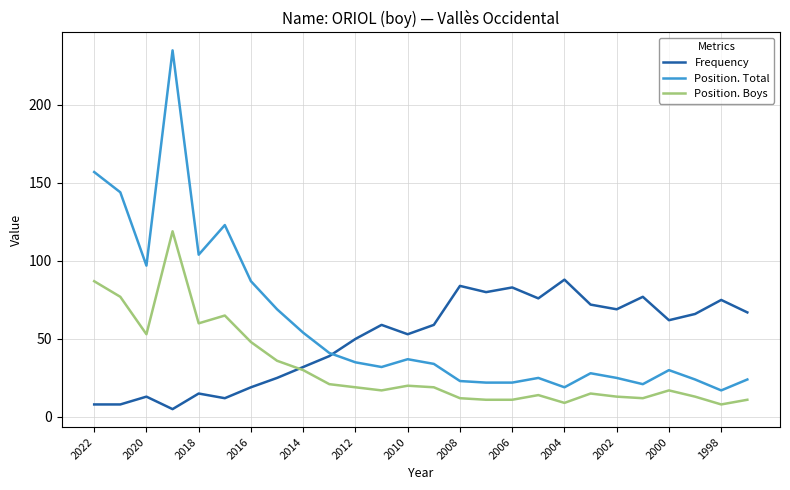

True or false: Position. Total and Position. Boys intersect in this chart.

False